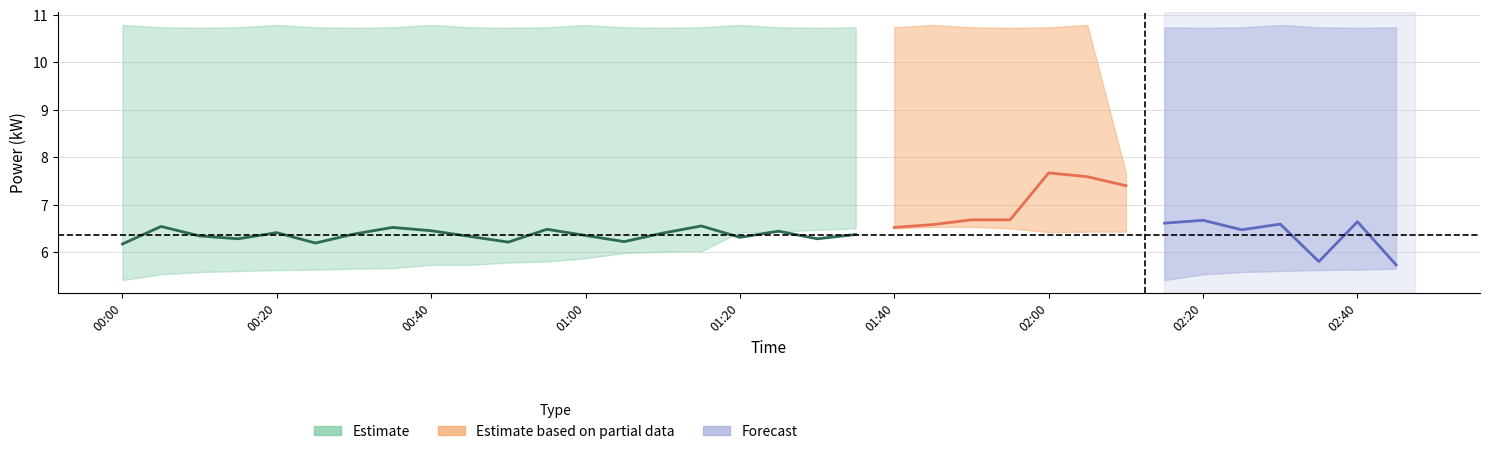

True or false: power_upper and power_lower cross at least once.

False